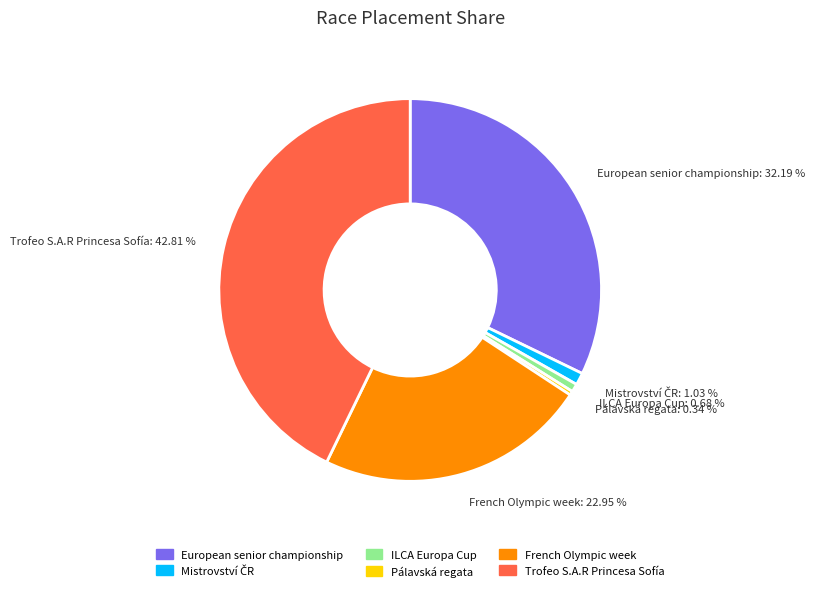

Count the number of slices in the pie.

6